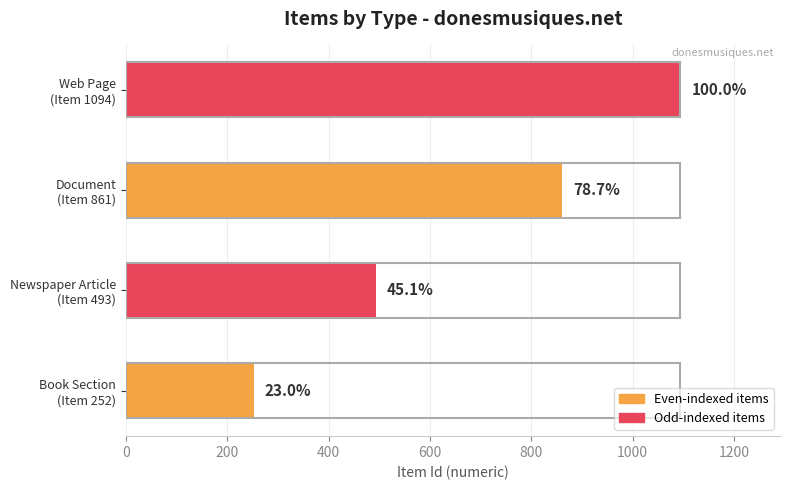

Does the chart contain any negative values?

No